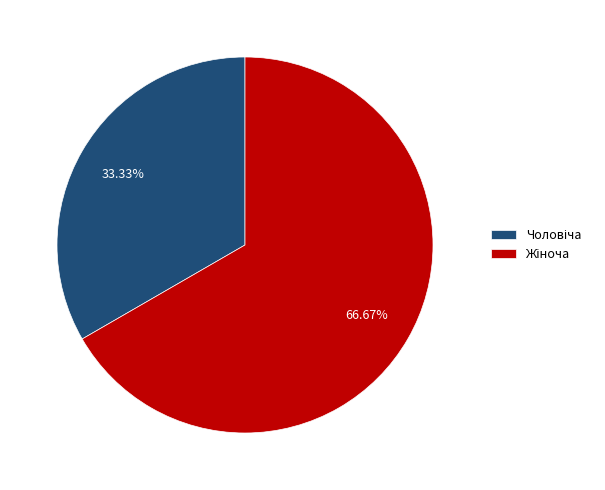

Does any single category account for the majority?

Yes